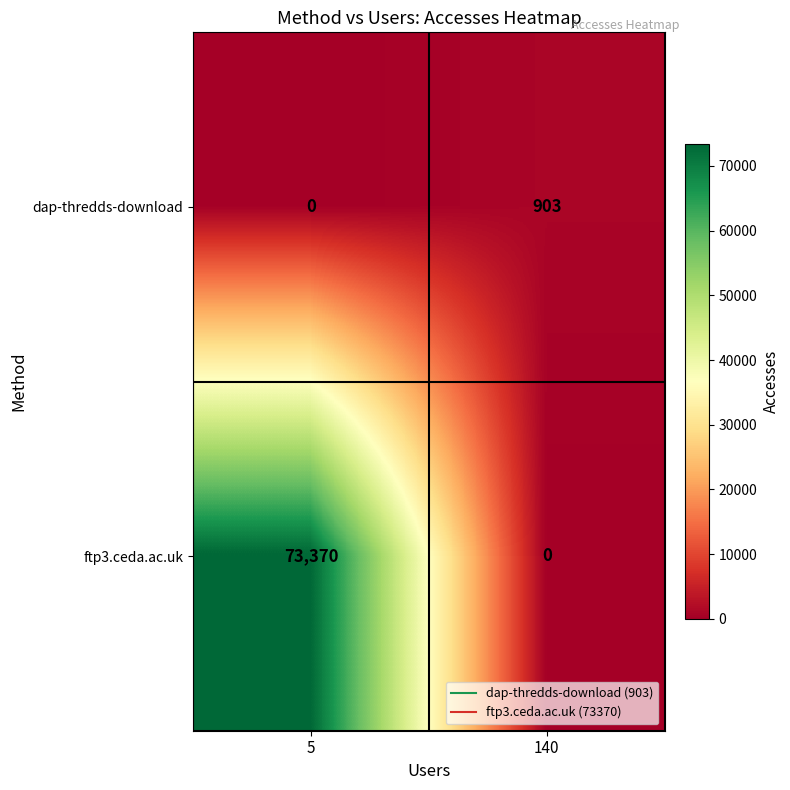

What is the average value of the ftp3.ceda.ac.uk series?

36685